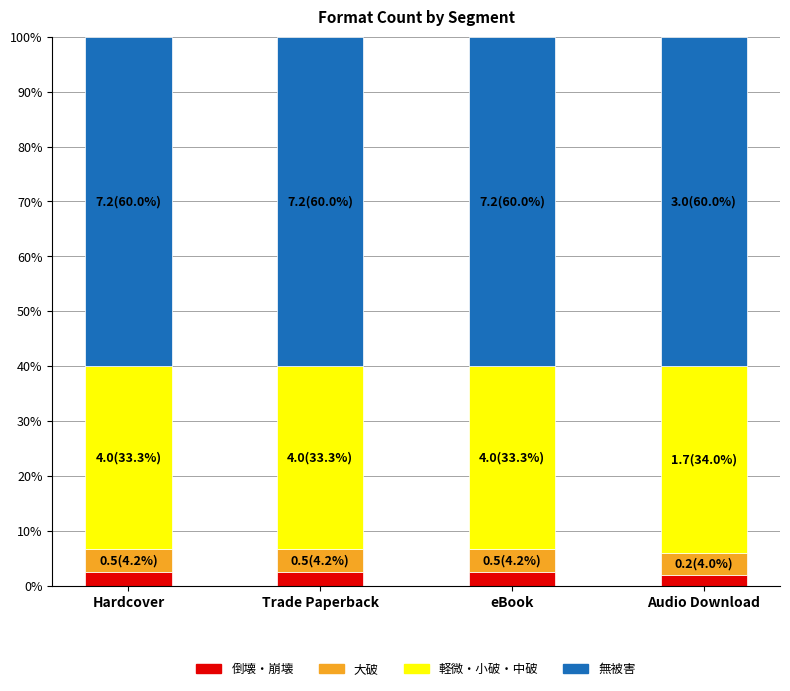

The value of 倒壊・崩壊 at eBook is 2.5. True or false?

True